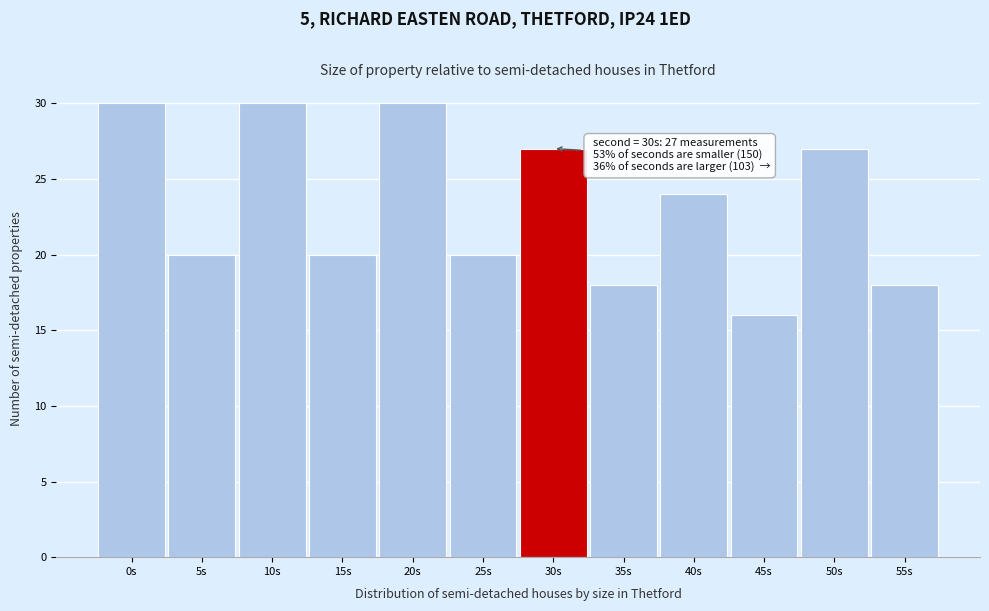

Reading left to right, list all the values displayed in this chart.

0s=30	5s=20	10s=30	15s=20	20s=30	25s=20	30s=27	35s=18	40s=24	45s=16	50s=27	55s=18